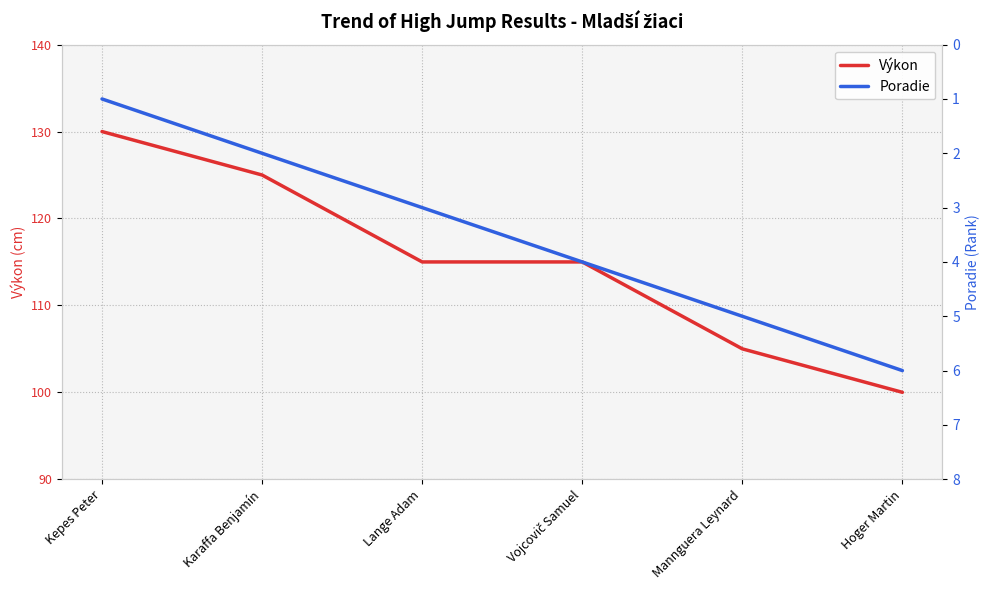

What is the sum of the Výkon values at Mannguera Leynard and Karaffa Benjamín?

230